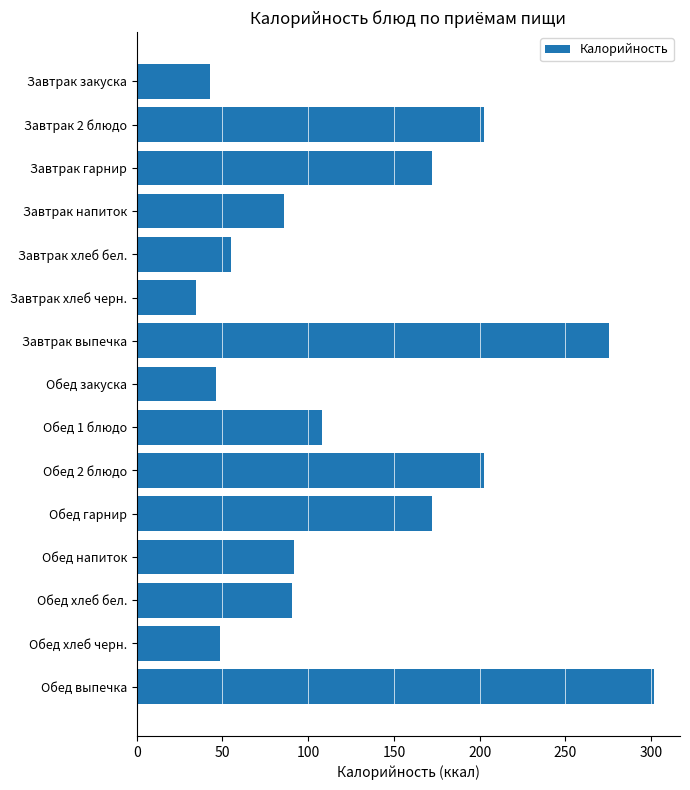

Is it true that the value at Обед напиток is 38.1?

False